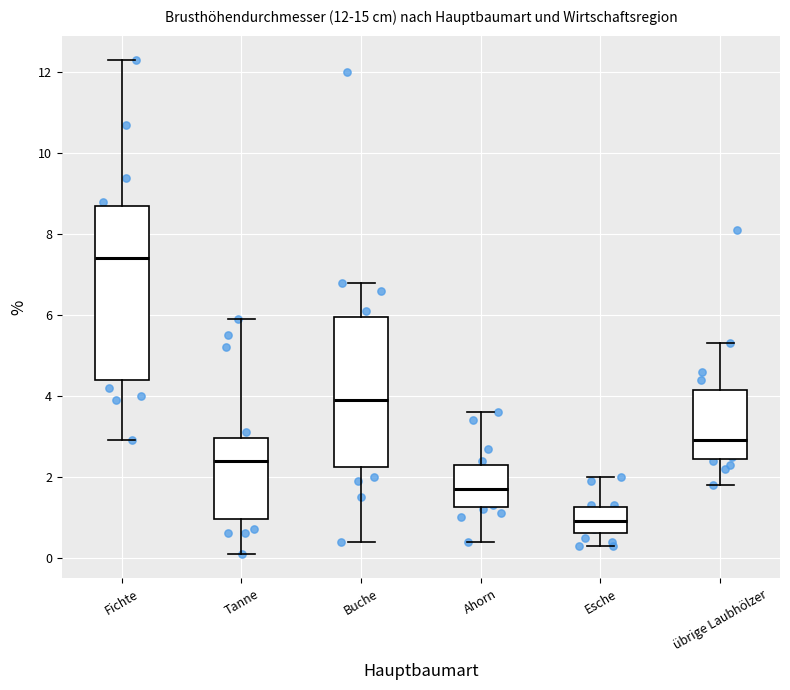

Which box is the tallest, from its lower edge to its upper edge?

Fichte